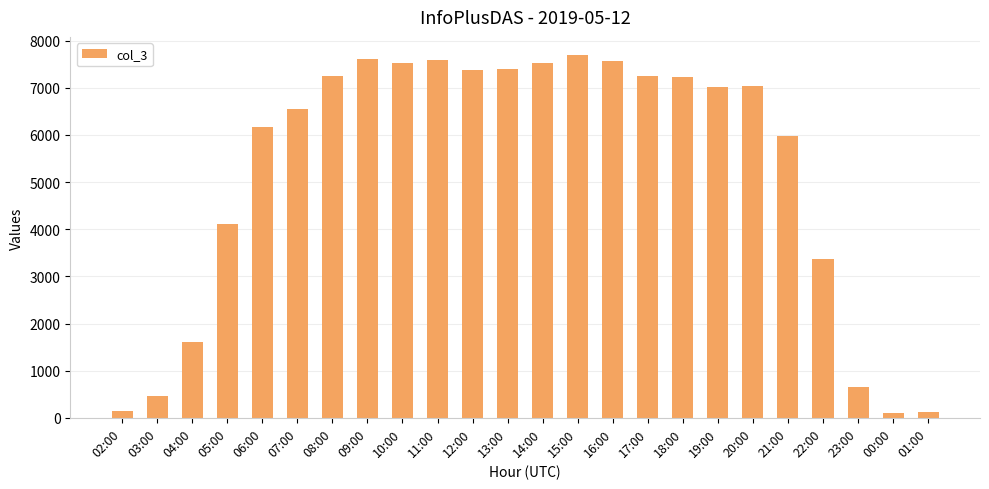

What is the sum of all values?

125381